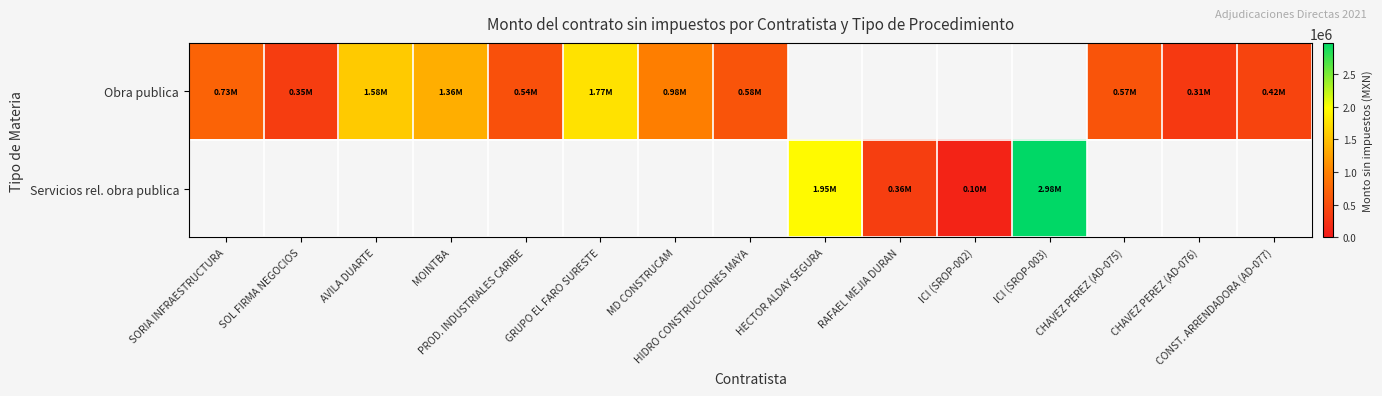

Is it true that Obra publica equals 1767033.7 at GRUPO EL FARO SURESTE?

True